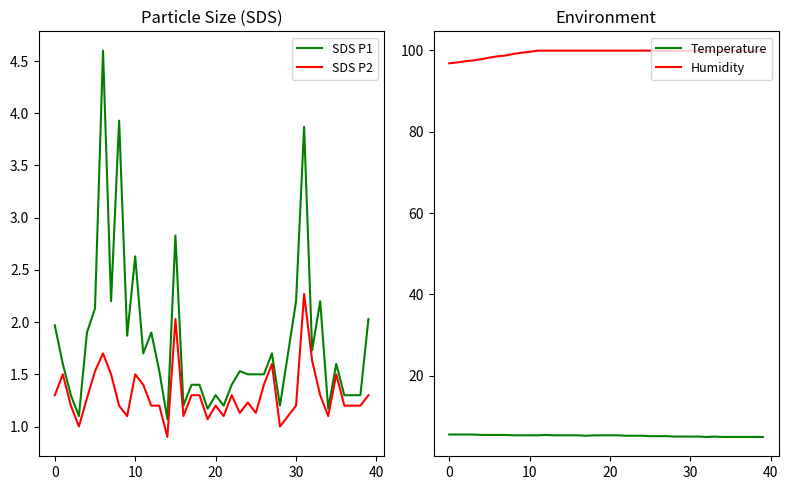

What is the label of the 17th point from the right?

23